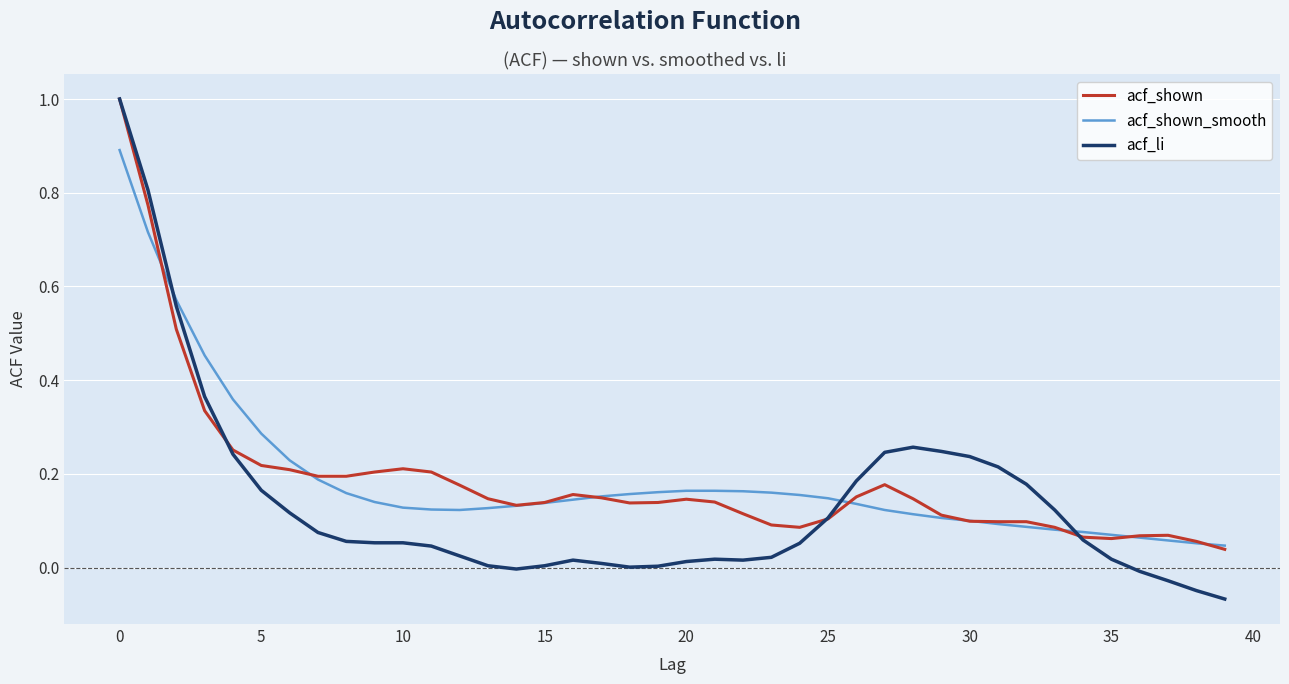

Is it true that acf_li equals 0.1 at 30?

False